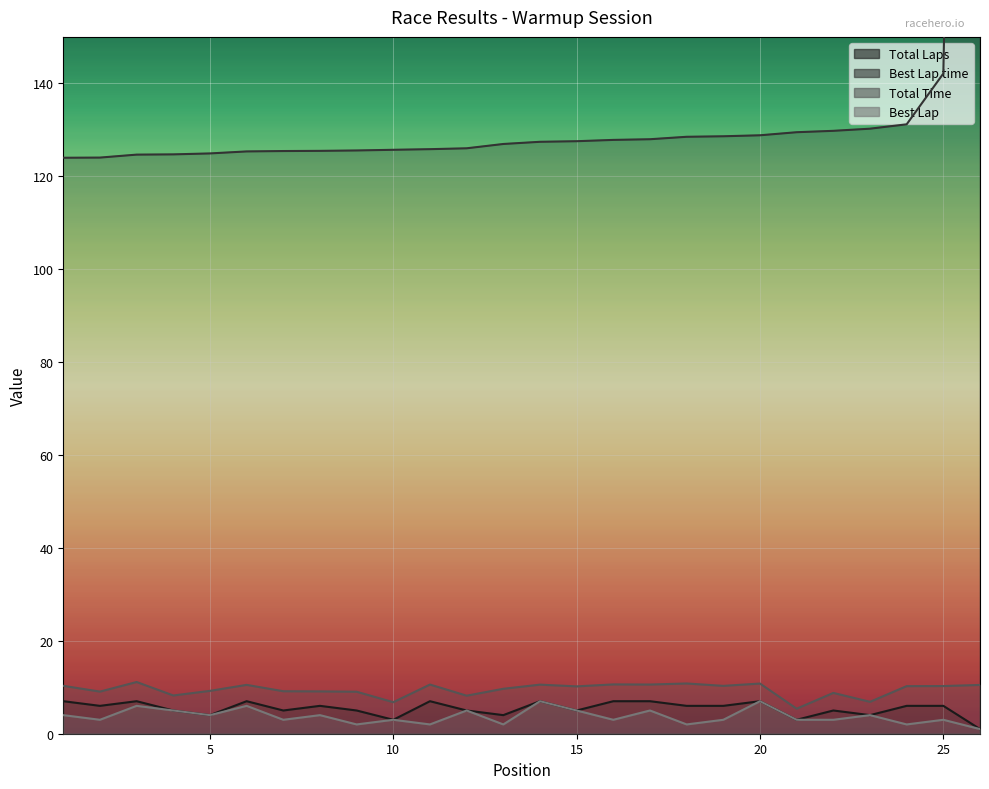

True or false: Best Lap and Total Time intersect in this chart.

False